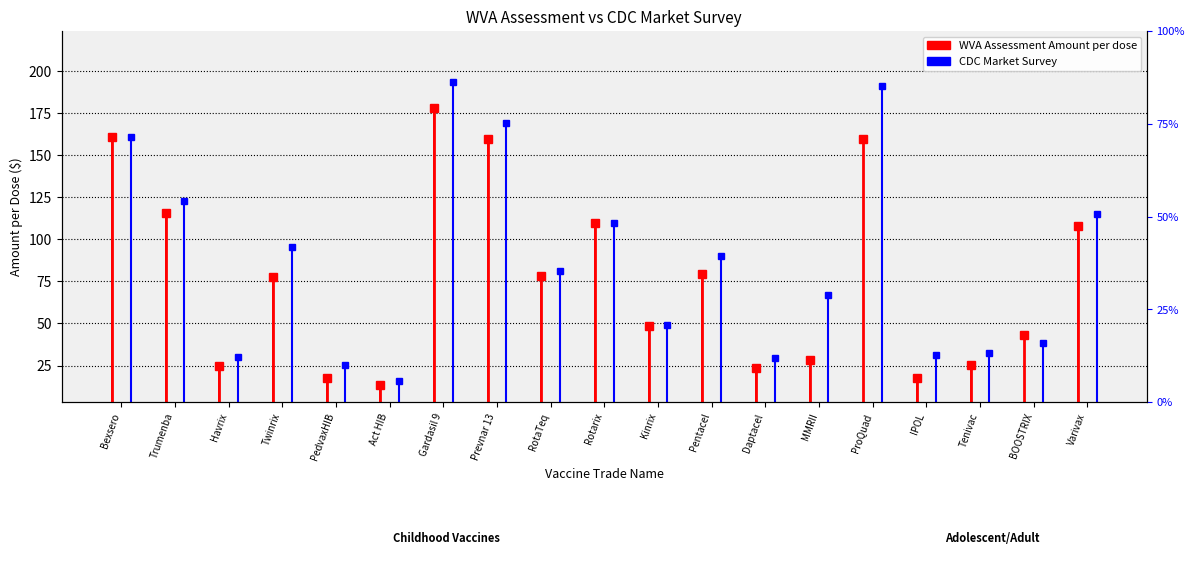

Reading left to right, extract all data points from this chart.

WVA Assessment Amount: 160.7	115.7	25.0	77.3	17.4	13.3	177.7	159.6	78.2	109.7	48.6	79.5	23.4	28.1	159.7	17.8	25.6	43.4	107.7
CDC Market Survey: 160.8	122.7	30.1	95.2	25.2	15.8	193.6	169.1	81.3	109.8	49.4	90.0	29.2	67.0	191.1	31.1	32.3	38.6	115.2